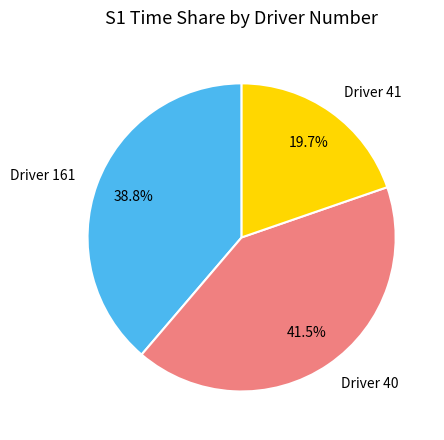

Combined, do Driver 161 and Driver 40 account for over 50%?

Yes